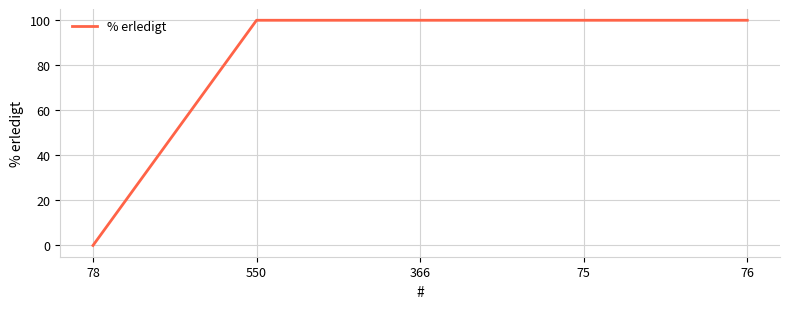

Reading left to right, extract all data points from this chart.

0	100	100	100	100